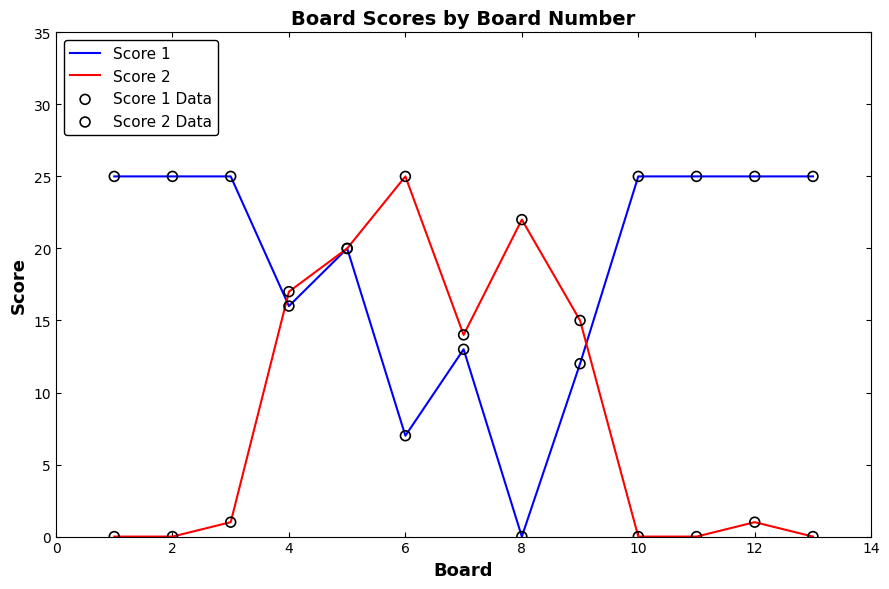

Which series has the largest total across all categories?

Score 1